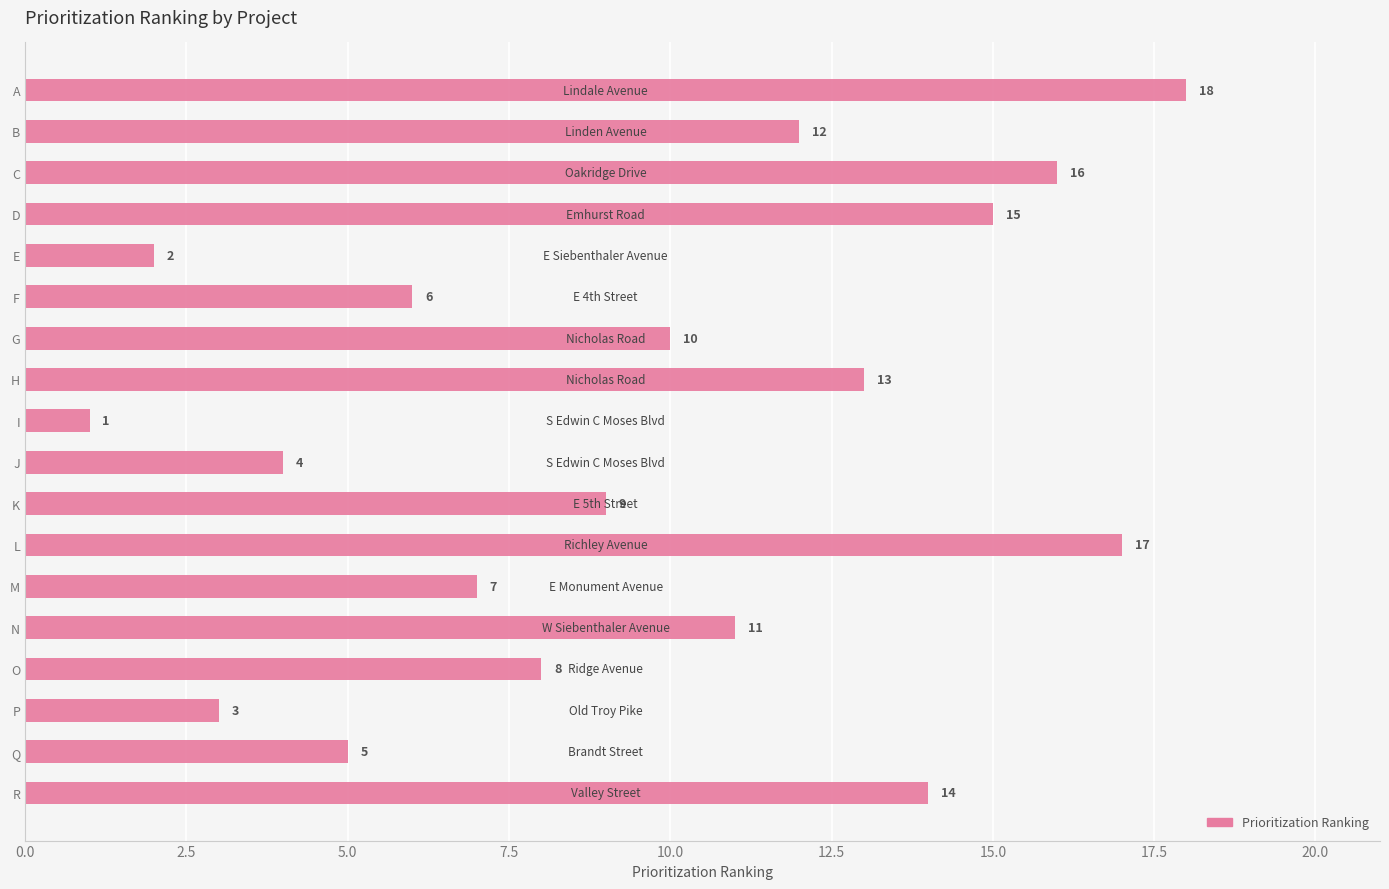

What is the ratio of the value at A to the value at I?

18.0